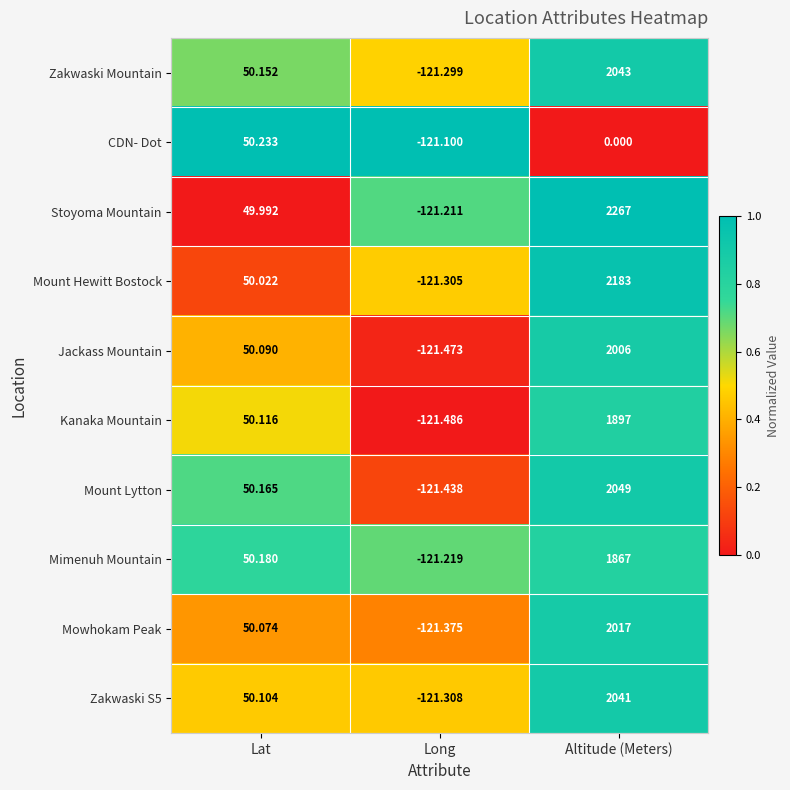

Which series changed the most between Lat and Long?

Mount Lytton